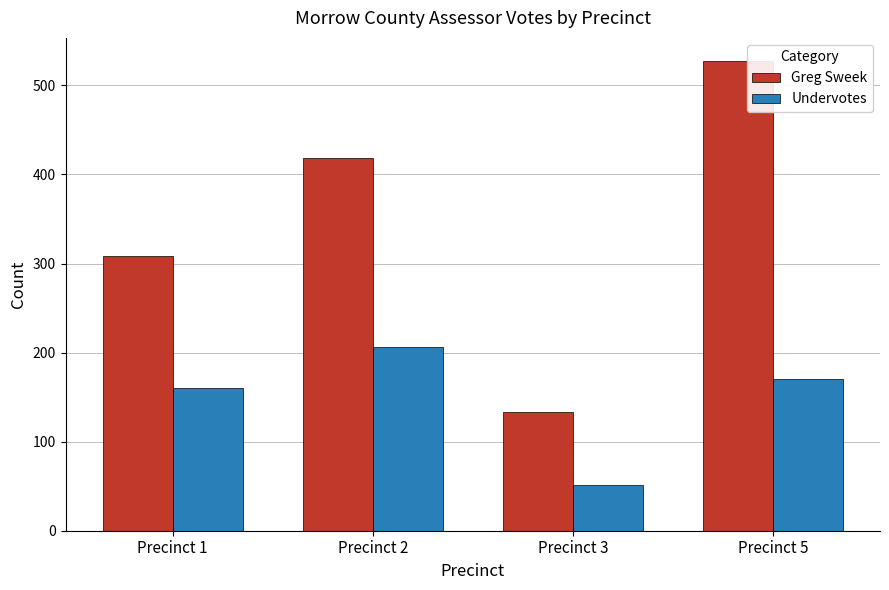

What is the spread (max minus min) of values at Precinct 3?

82